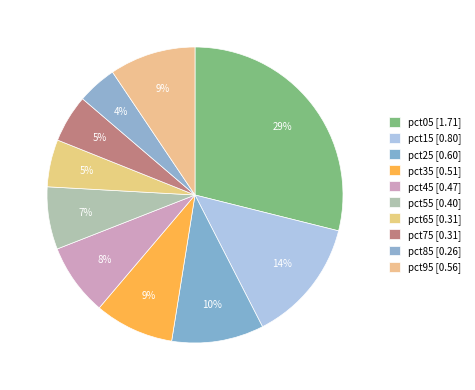

What percentage is the pct25 slice, to the nearest percent?

10%